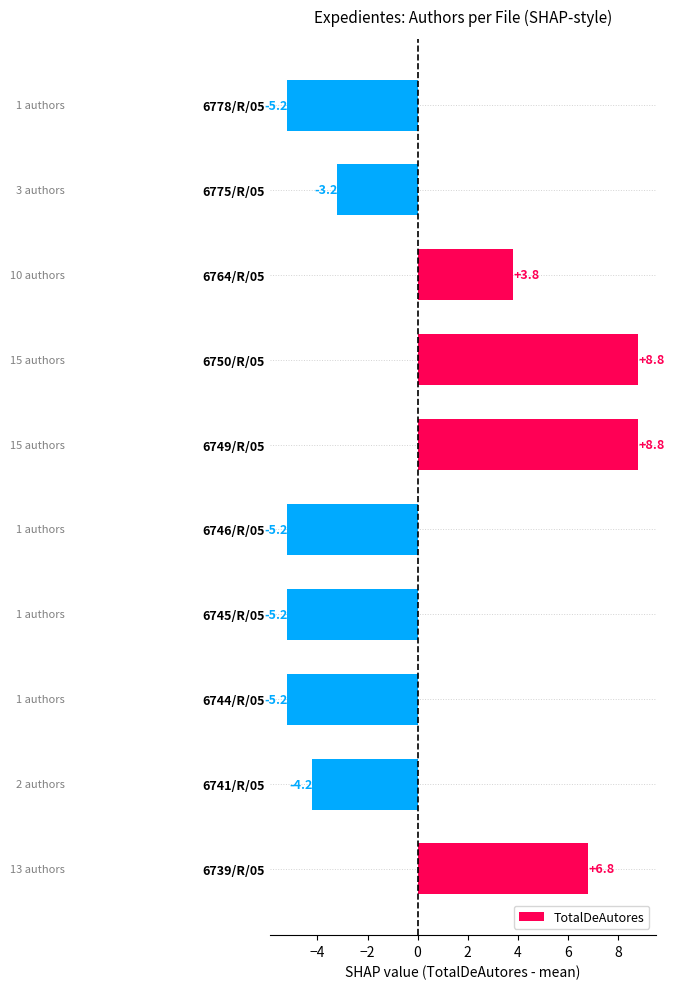

What value does the data have at 6749/R/05?

8.8